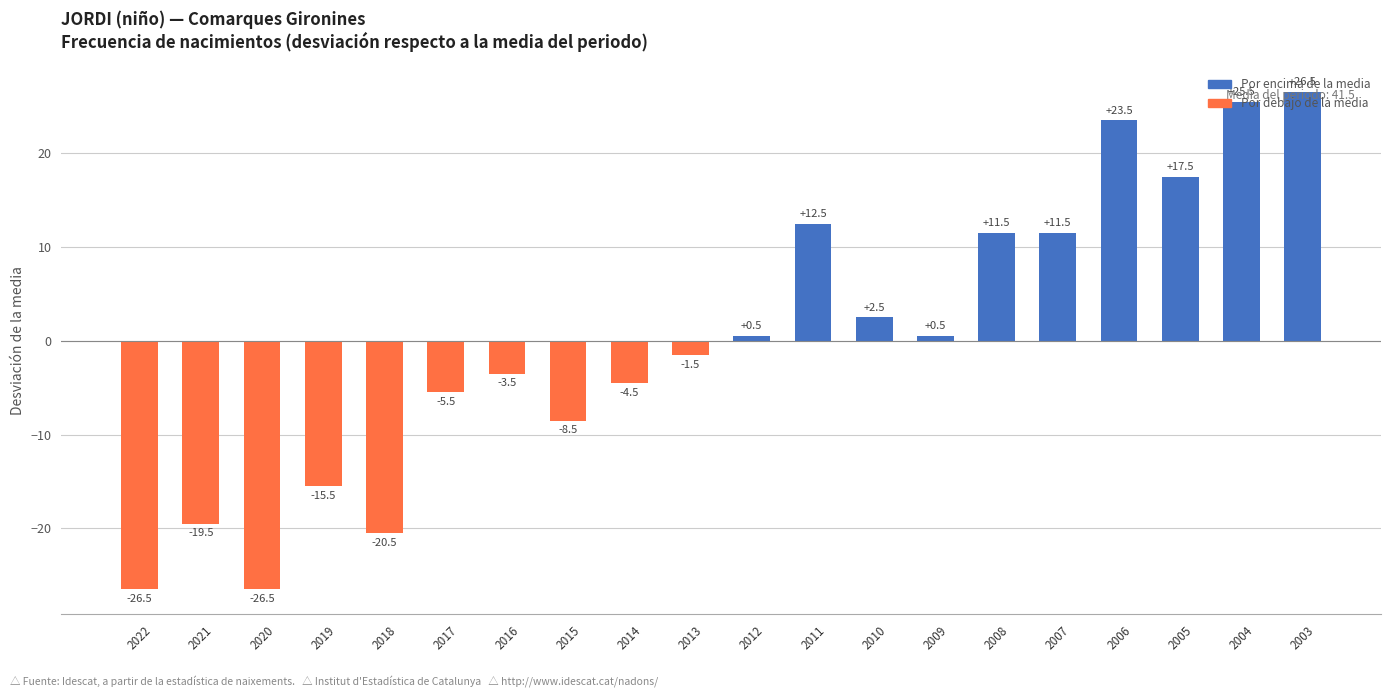

At which label does the data first exceed 0?

2012